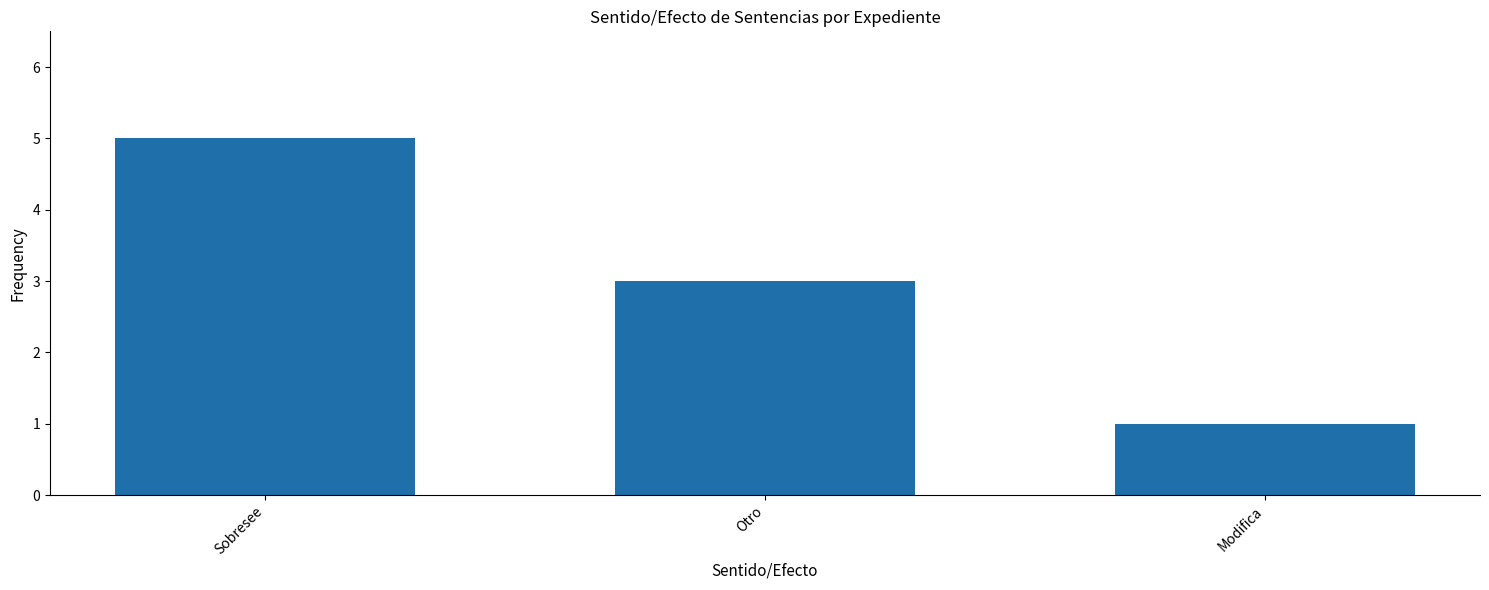

What is the value of the 3rd bar from the left?

1